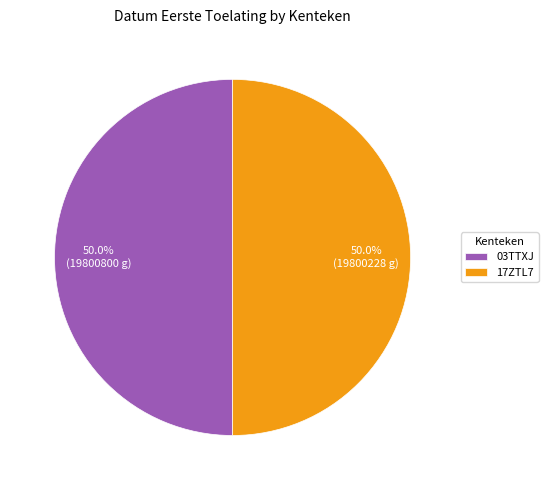

Is the sum of 17ZTL7 and 03TTXJ greater than half?

Yes